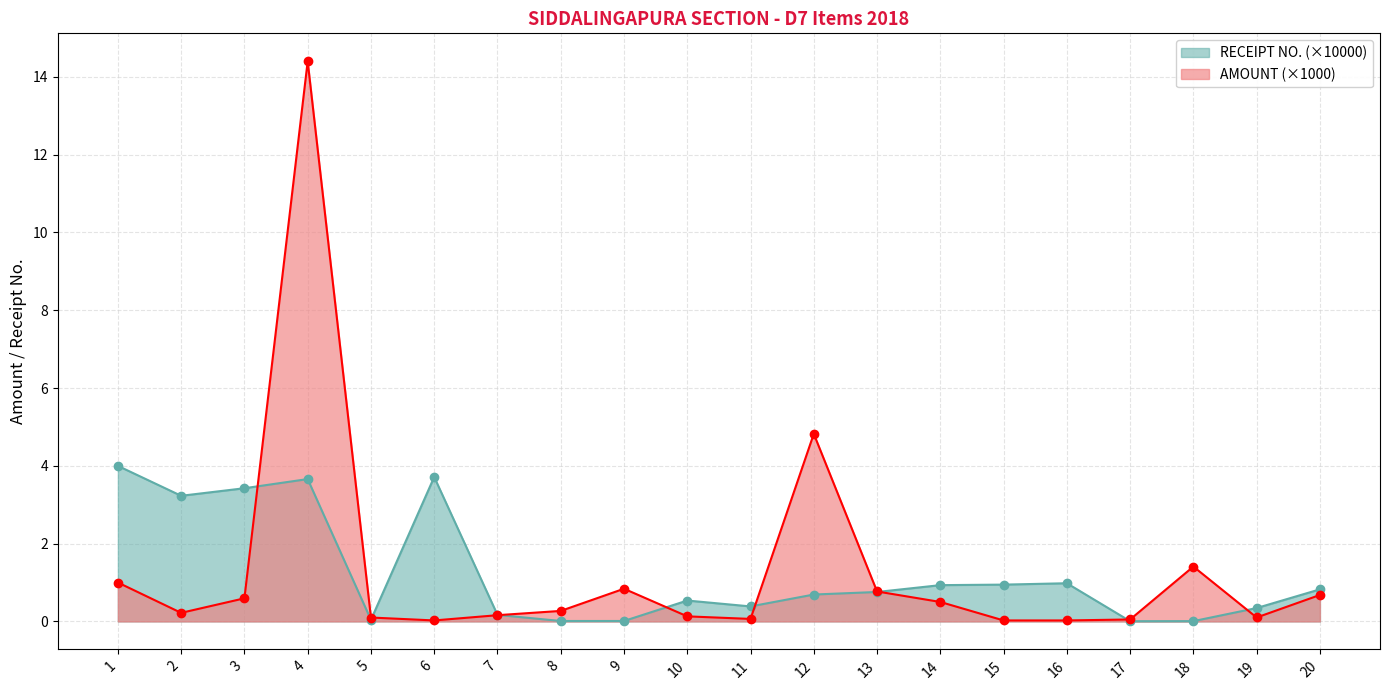

What is the value of the AMOUNT point at the 2nd from the left?

0.2